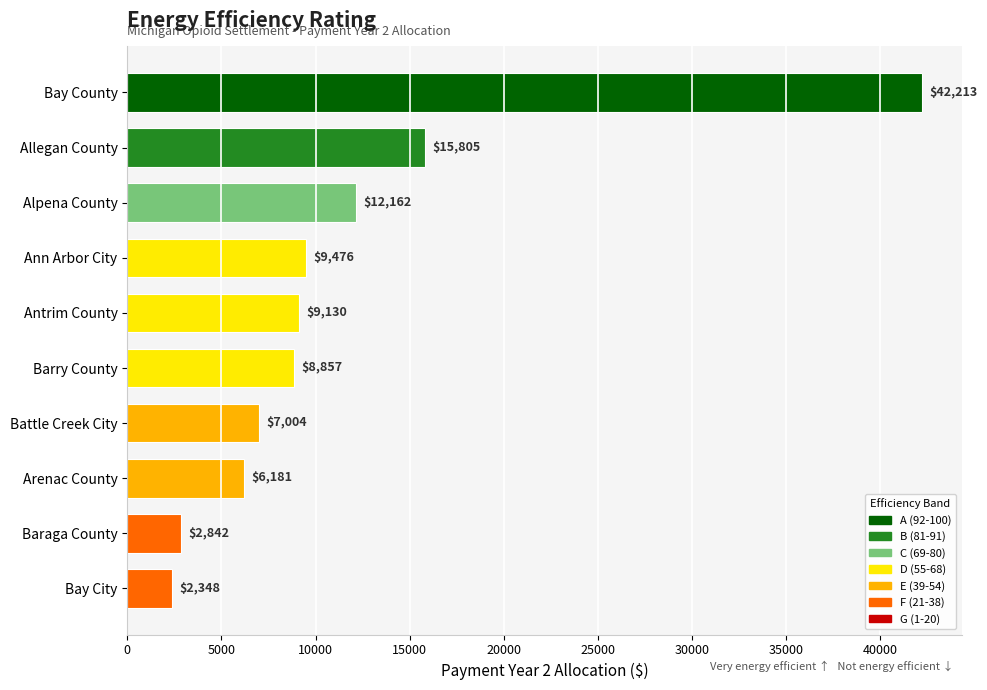

What position from the bottom is Allegan County?

9